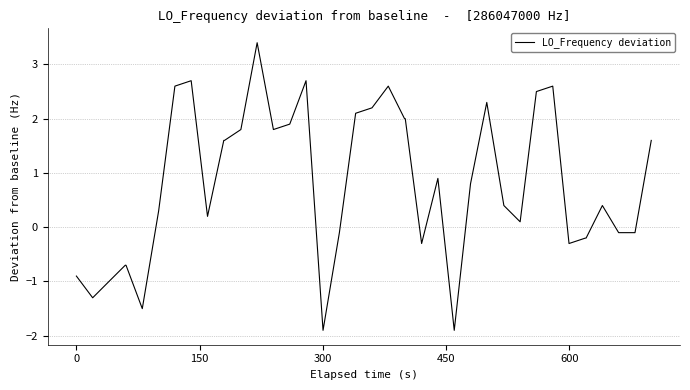

What is the minimum value shown in the chart?

-1.9